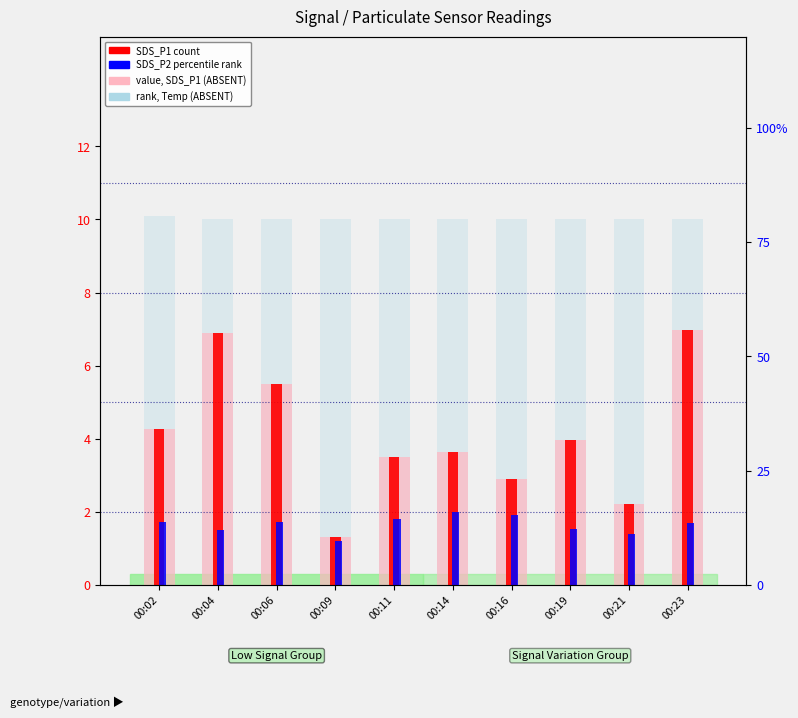

At which label is SDS_P1 count closest to 4?

00:19